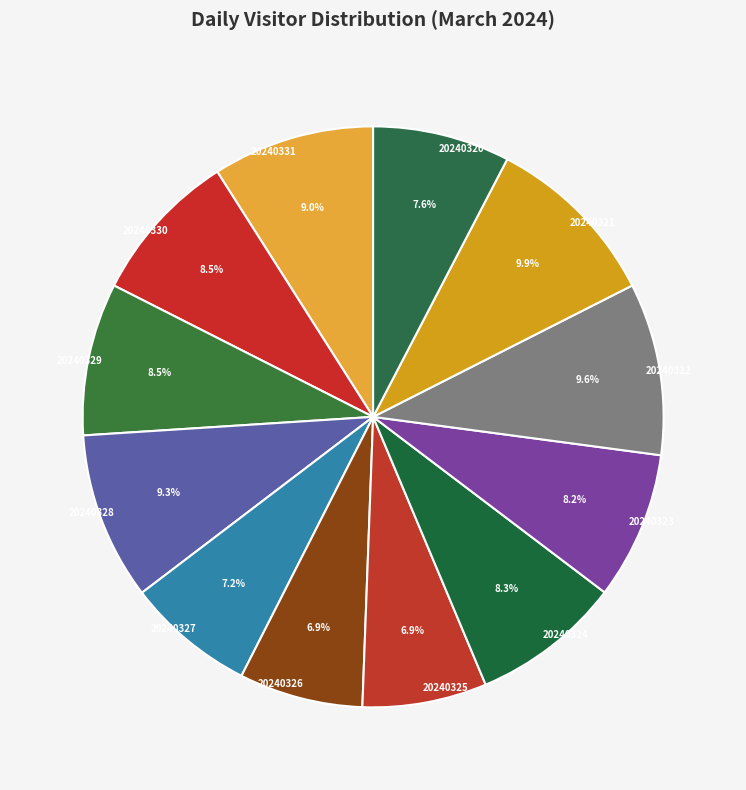

To the nearest percent, what portion does 20240323 represent?

8%